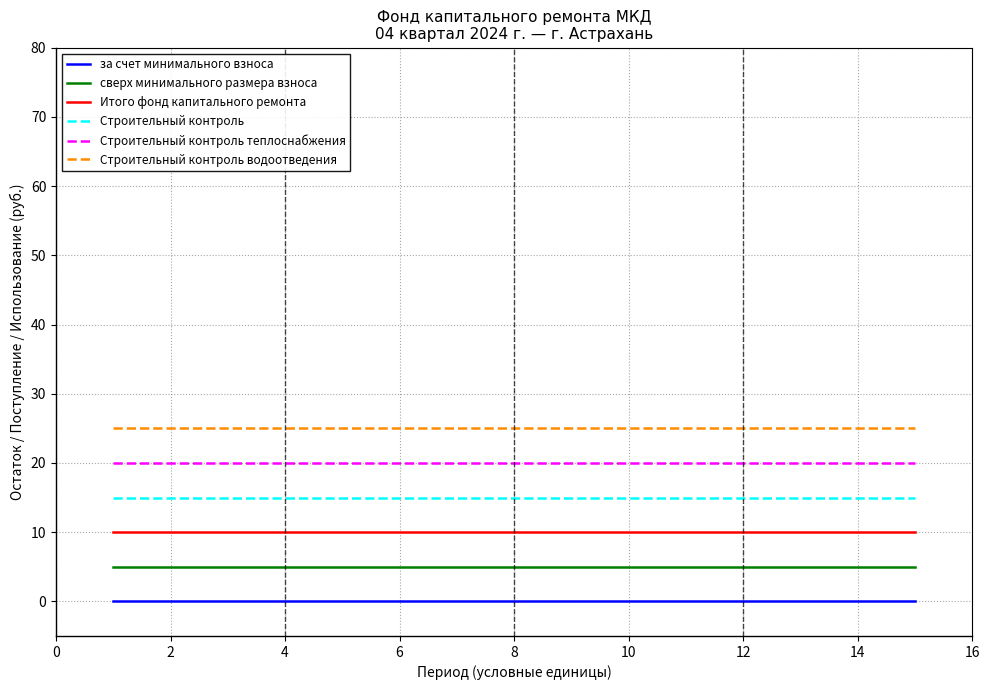

List the series in order of their peak value, lowest first.

за счет минимального взноса, сверх минимального размера взноса, Итого фонд капитального ремонта, Строительный контроль, Строительный контроль теплоснабжения, Строительный контроль водоотведения